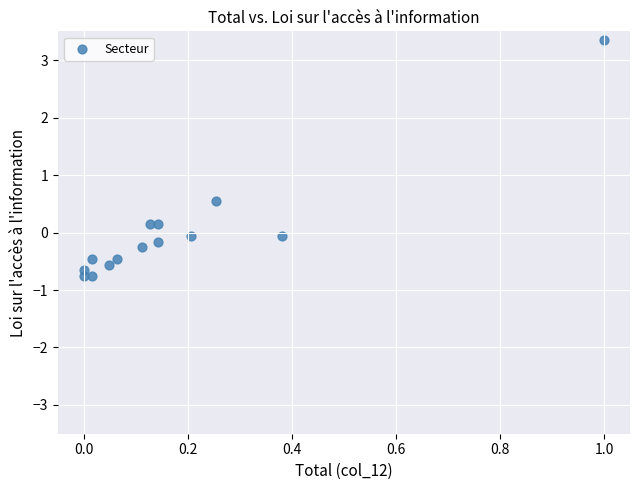

What is the range of X values (max minus min)?

1.0